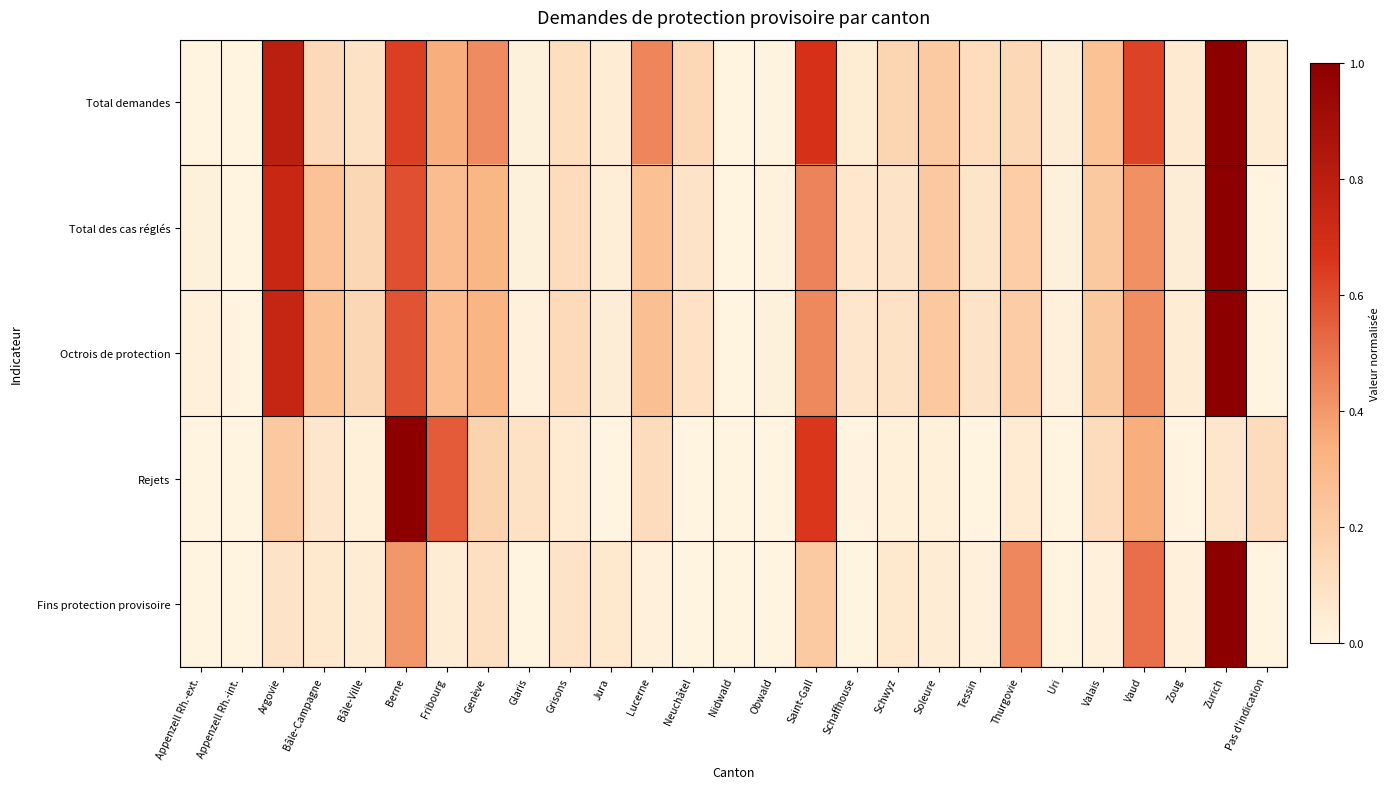

Which series has the largest total across all categories?

Total demandes